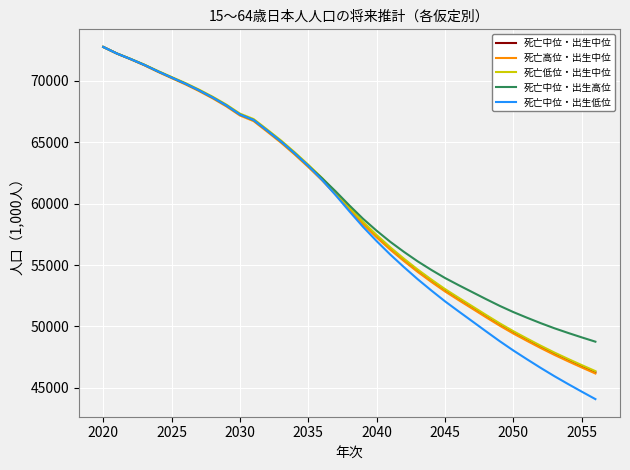

True or false: 死亡中位・出生高位 has more than 1 interior local peaks.

False